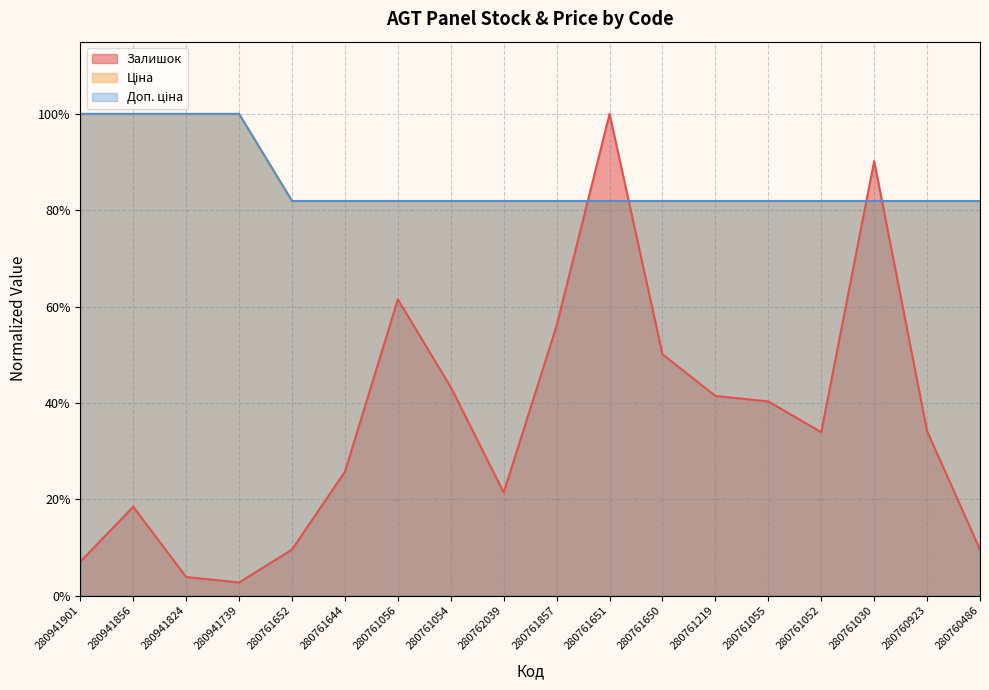

Reading left to right, extract all data points from this chart.

Залишок: 280941901=0.1	280941856=0.2	280941824=0.0	280941739=0.0	280761652=0.1	280761644=0.3	280761056=0.6	280761054=0.4	280762039=0.2	280761857=0.6	280761651=1.0	280761650=0.5	280761219=0.4	280761055=0.4	280761052=0.3	280761030=0.9	280760923=0.3	280760486=0.1
Ціна: 280941901=1.0	280941856=1.0	280941824=1.0	280941739=1.0	280761652=0.8	280761644=0.8	280761056=0.8	280761054=0.8	280762039=0.8	280761857=0.8	280761651=0.8	280761650=0.8	280761219=0.8	280761055=0.8	280761052=0.8	280761030=0.8	280760923=0.8	280760486=0.8
Доп. ціна: 280941901=1.0	280941856=1.0	280941824=1.0	280941739=1.0	280761652=0.8	280761644=0.8	280761056=0.8	280761054=0.8	280762039=0.8	280761857=0.8	280761651=0.8	280761650=0.8	280761219=0.8	280761055=0.8	280761052=0.8	280761030=0.8	280760923=0.8	280760486=0.8